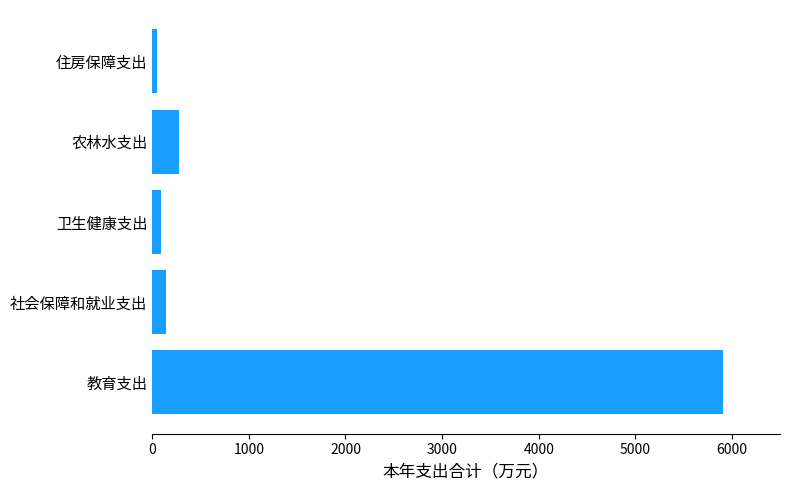

Reading top to bottom, list all the values displayed in this chart.

住房保障支出=54.0	农林水支出=277.0	卫生健康支出=87.5	社会保障和就业支出=144.6	教育支出=5904.8